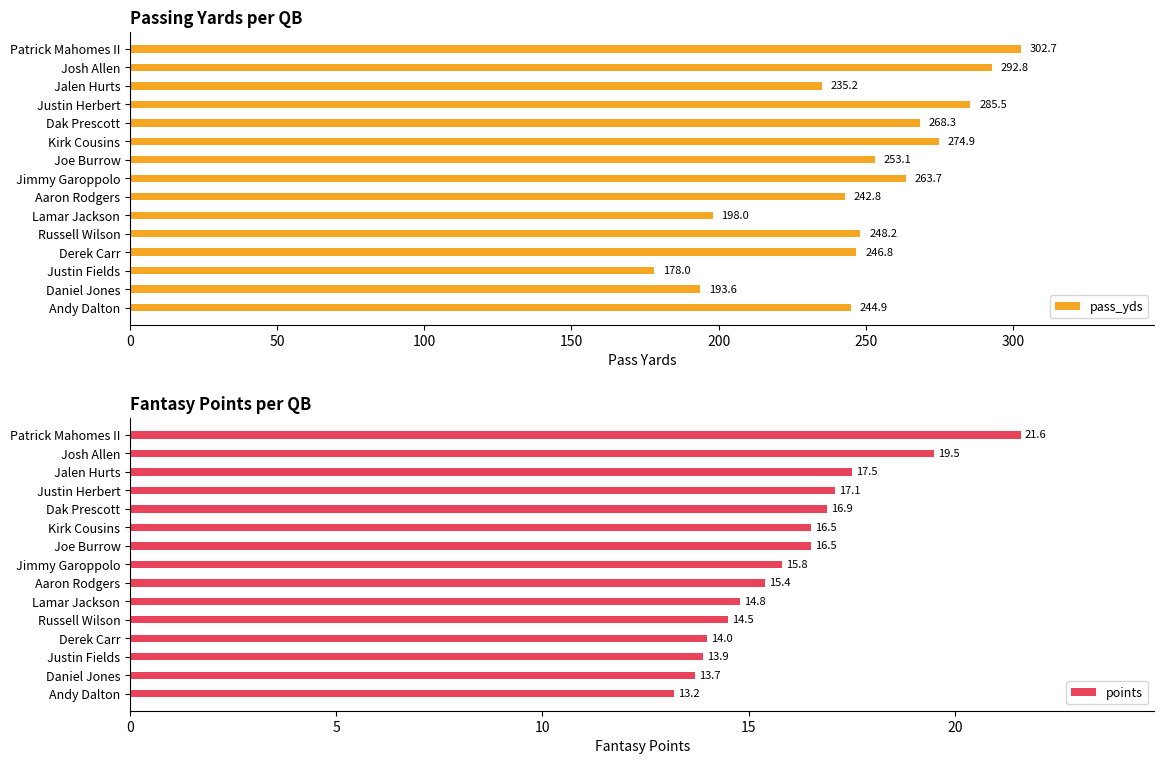

List the series in order of their overall mean, lowest first.

points, pass_yds